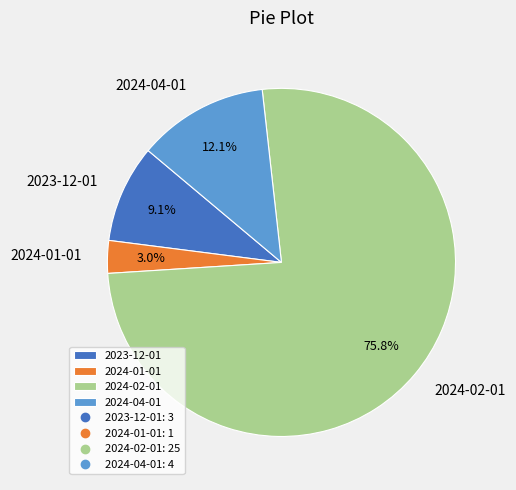

The 2024-01-01 slice represents 3% of the pie. True or false?

True